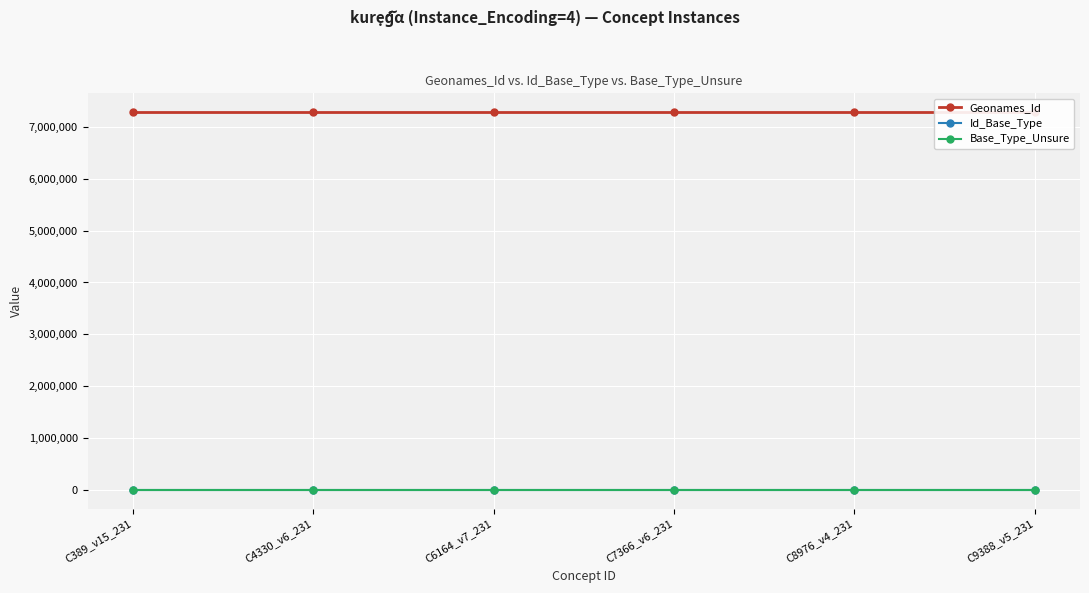

Reading left to right, extract all data points from this chart.

Geonames_Id: 7285659	7285659	7285659	7285659	7285659	7285659
Id_Base_Type: 1892	1892	1892	1892	1892	1892
Base_Type_Unsure: 0	0	0	0	0	0